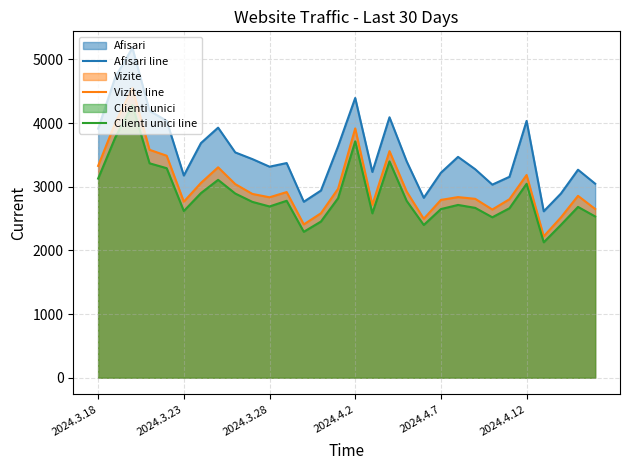

The Vizite line series shows 6111 at 2024.4.2. True or false?

False